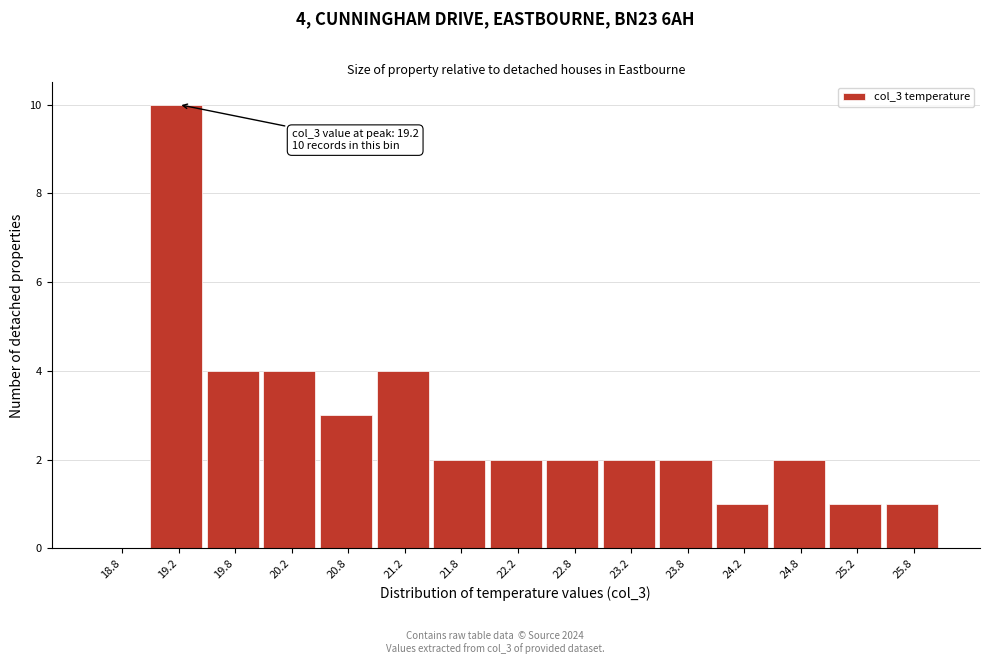

Which range on the x-axis has the tallest bar?

19.0 to 19.5